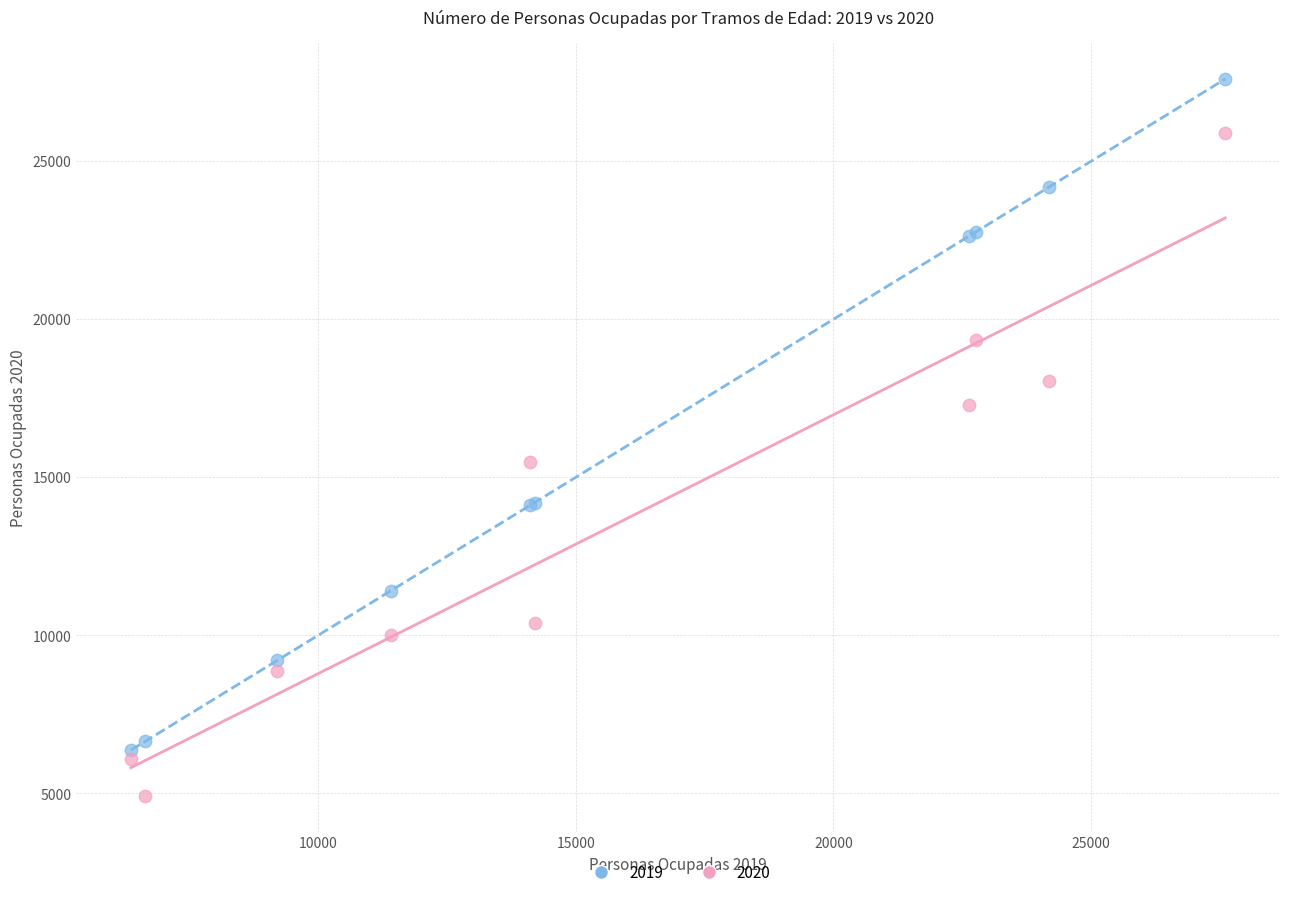

What are all the series names shown in the legend?

2019, 2020